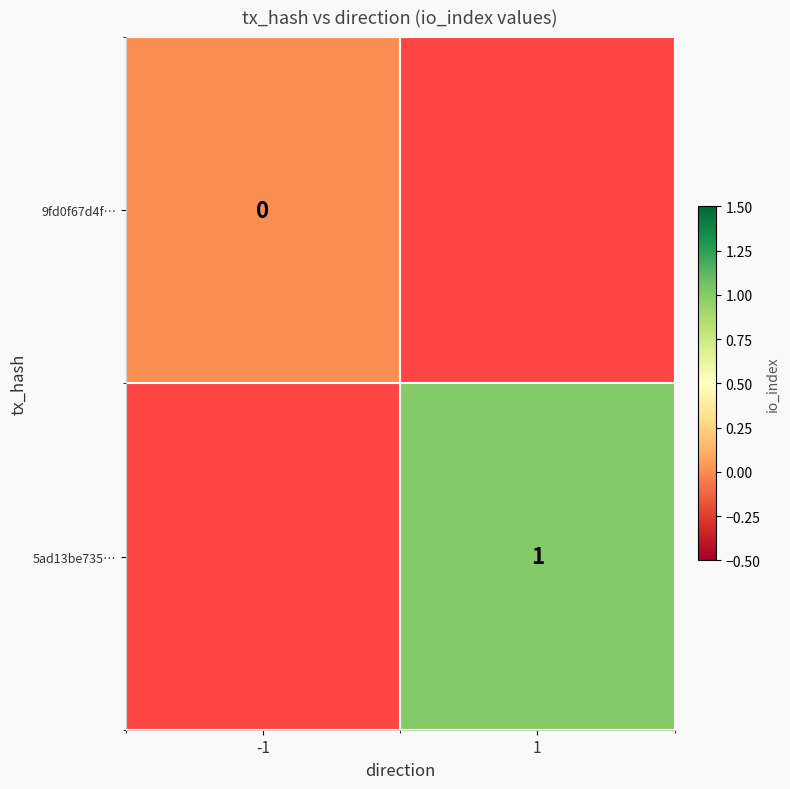

The value of 5ad13be735… at 1 is 1. True or false?

True